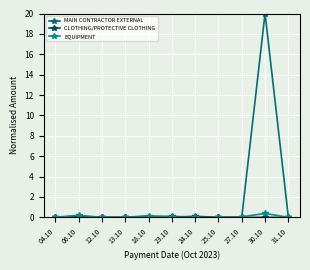

What is the sum of all MAIN CONTRACTOR EXTERNAL values?

20.3